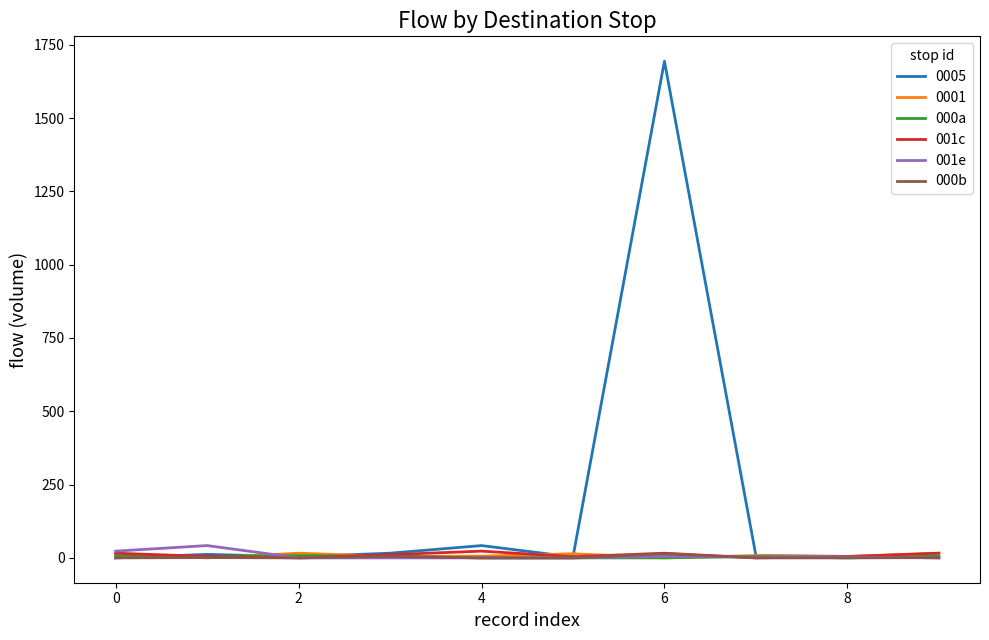

Which series has the largest total across all categories?

0005